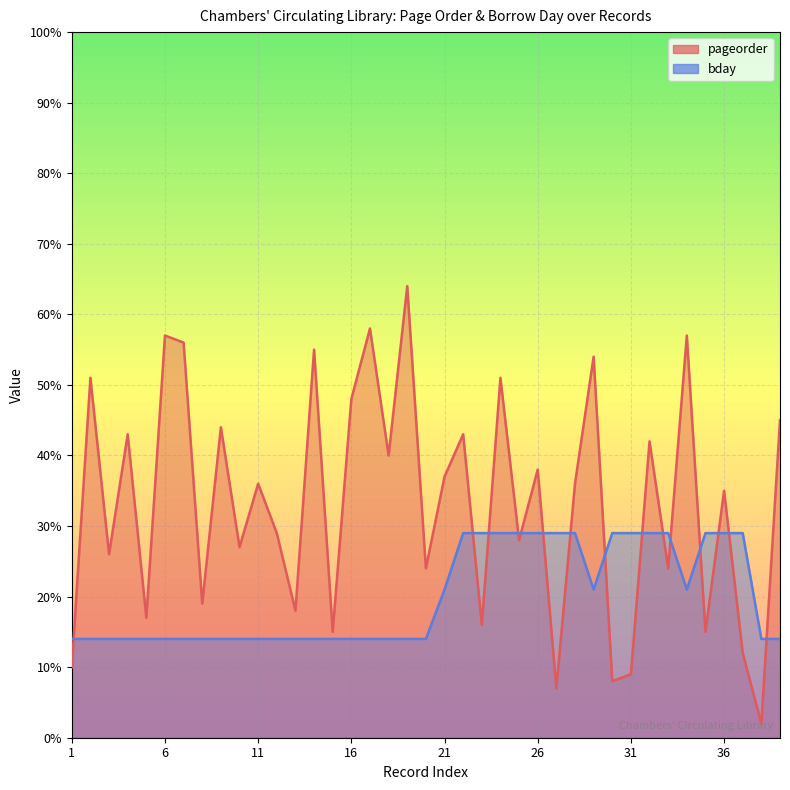

What is the sum of the bday values at 34 and 5?

35